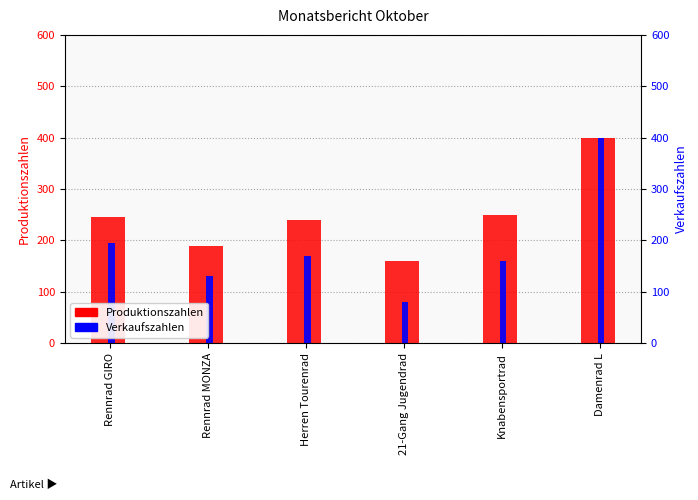

How many values in the Produktionszahlen series are below 245?

3